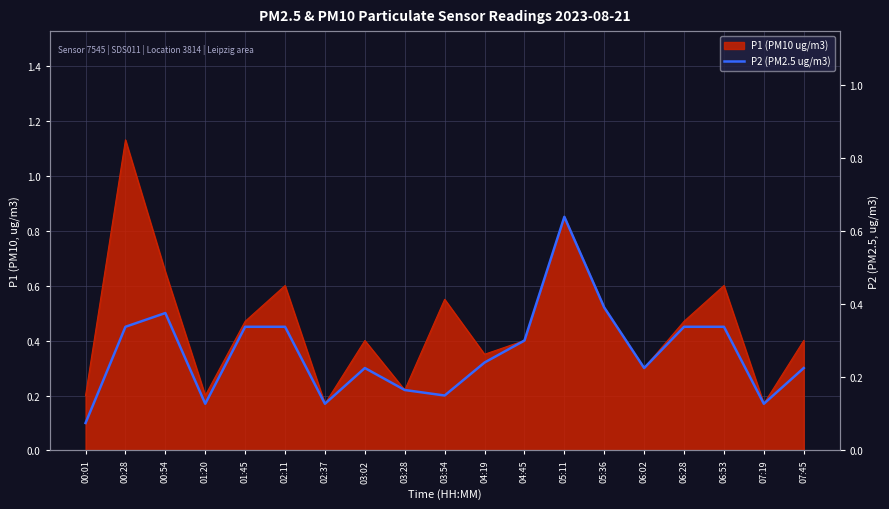

Between 01:20 and 06:53, which is larger?

06:53